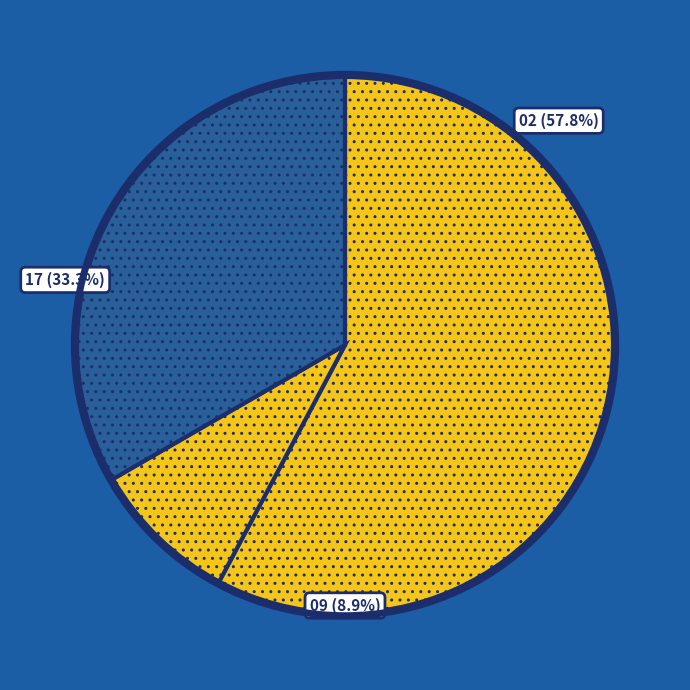

What percentage is the 09 - Deild heilsueflingar slice, to the nearest percent?

9%